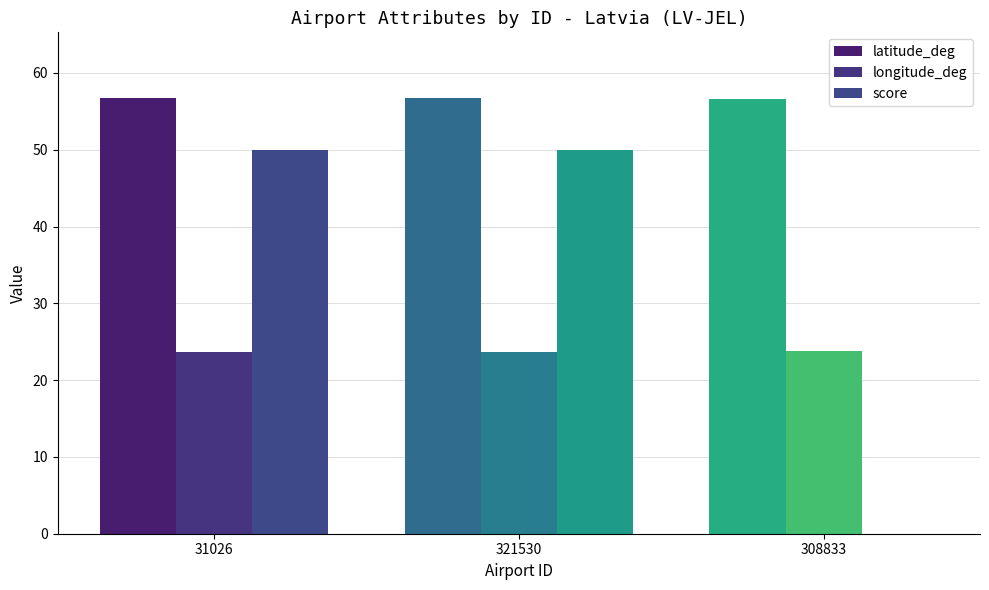

Which series changed the most between 321530 and 308833?

score